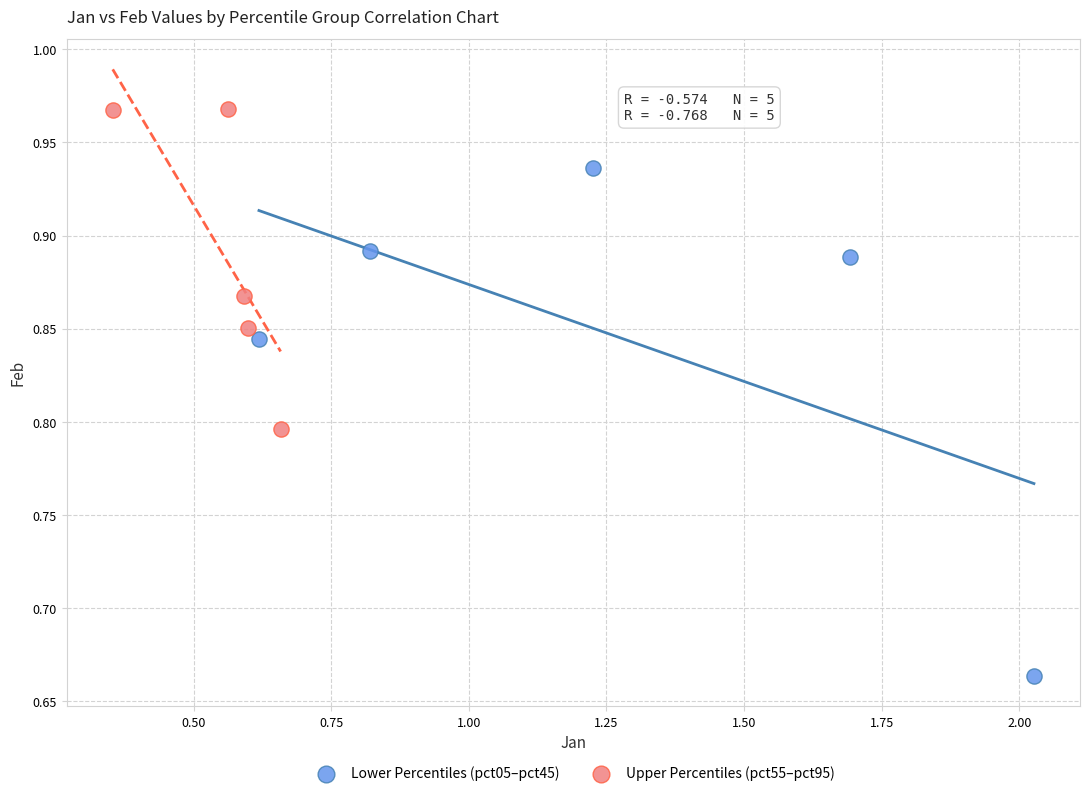

Which series has the widest spread of Y values?

Lower Percentiles (pct05–pct45)